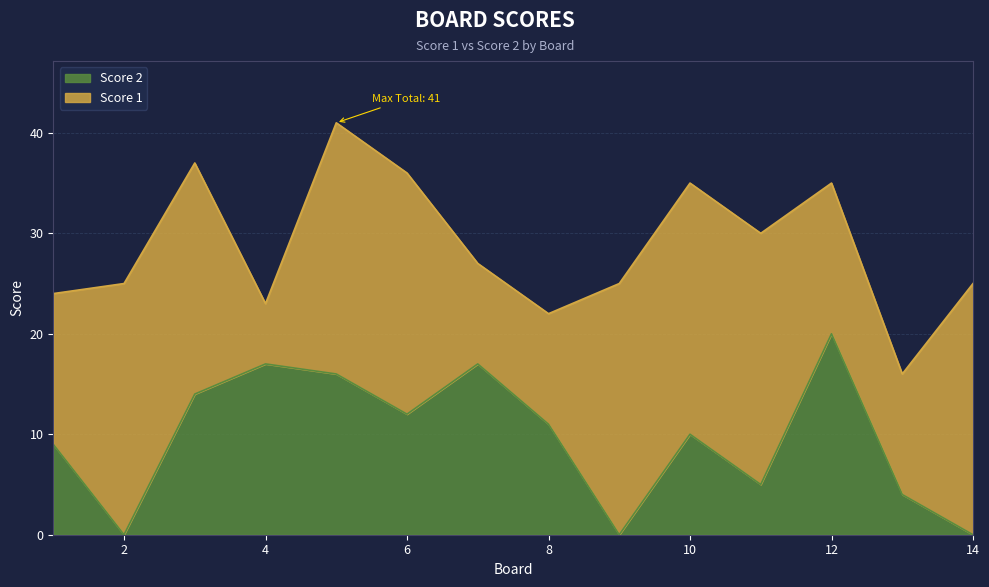

The chart shows a value of -6 at 2. True or false?

False